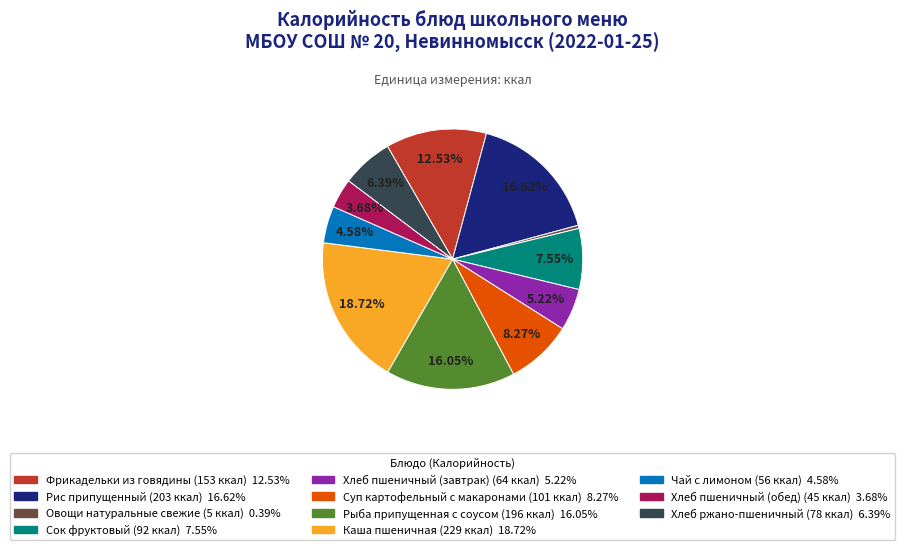

Rank the categories by value from highest to lowest.

Каша пшеничная, Рис припущенный, Рыба припущенная с соусом, Фрикадельки из говядины, Суп картофельный с макаронами, Сок фруктовый, Хлеб ржано-пшеничный, Хлеб пшеничный (завтрак), Чай с лимоном, Хлеб пшеничный (обед), Овощи натуральные свежие